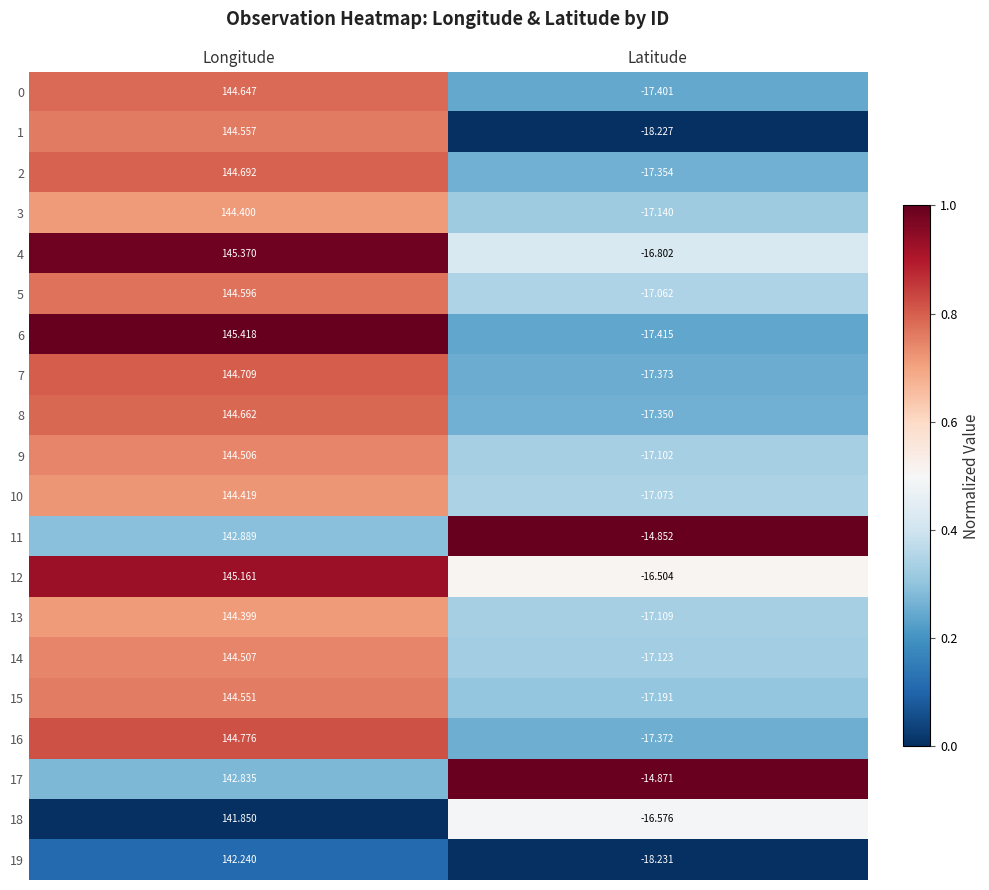

True or false: 19 has a value of 0.1 at Longitude.

True